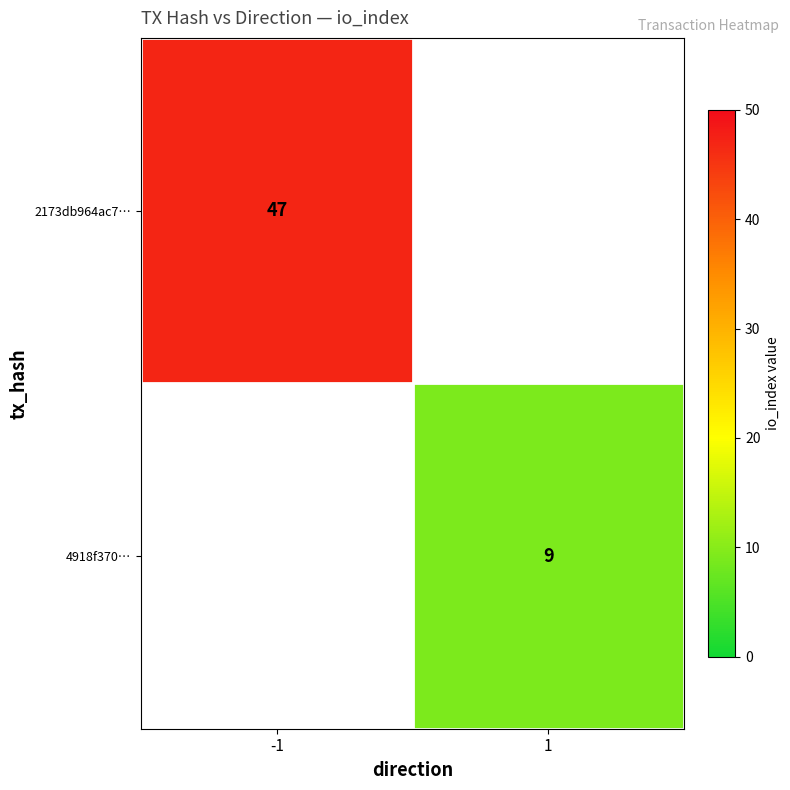

True or false: 2173db964ac7… has a value of 84 at -1.

False